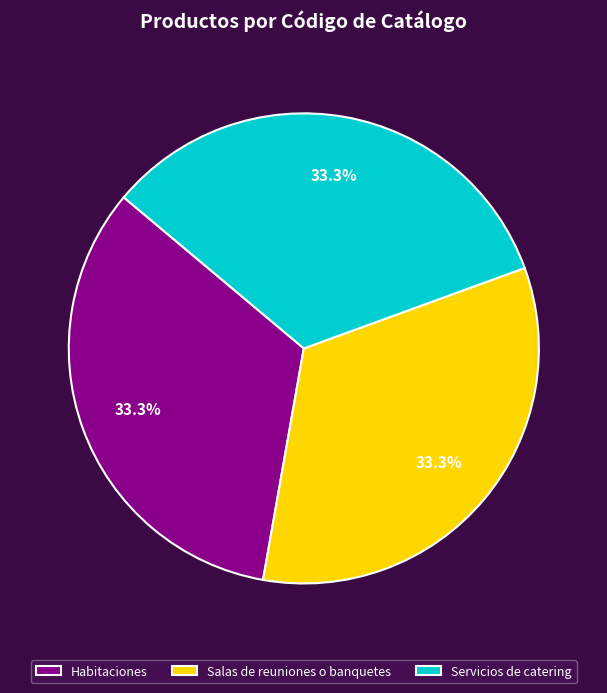

What percentage is the Servicios de catering slice, to the nearest percent?

33%